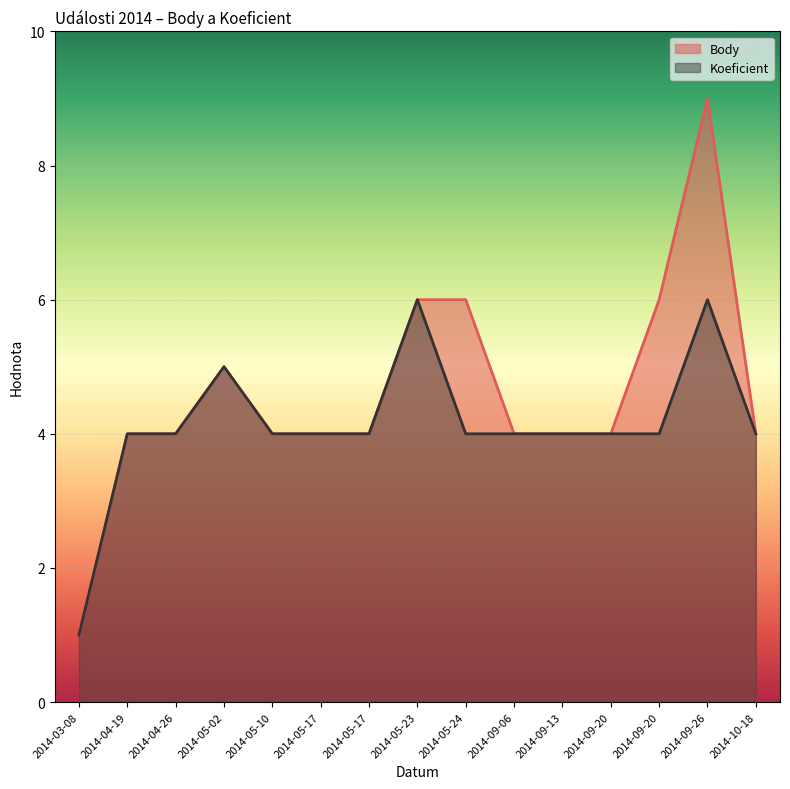

Is the value of Body at 2014-05-17 greater than the value of Koeficient at 2014-05-02?

No